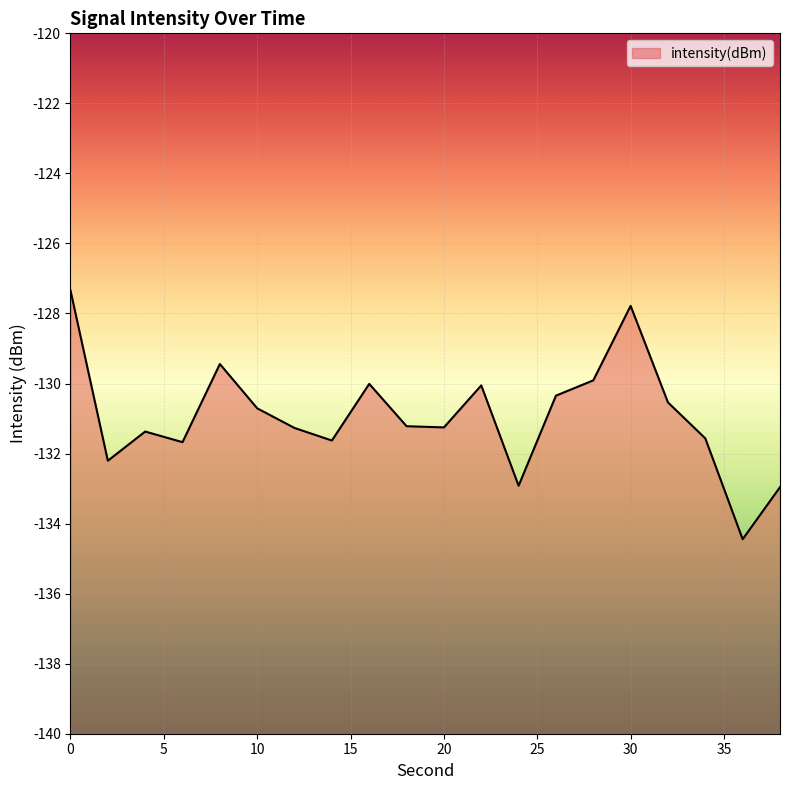

List the labels in order of value, smallest first.

36, 38, 24, 2, 6, 14, 34, 4, 12, 20, 18, 10, 32, 26, 22, 16, 28, 8, 30, 0